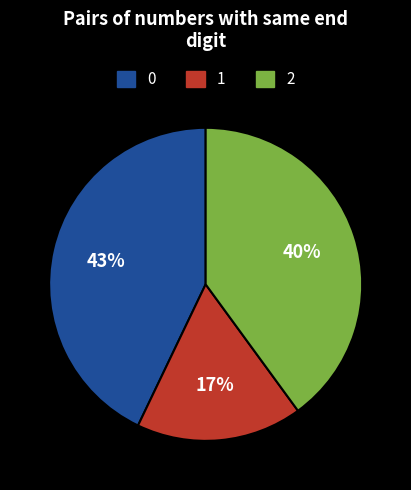

To the nearest percent, what is the average slice percentage?

33%